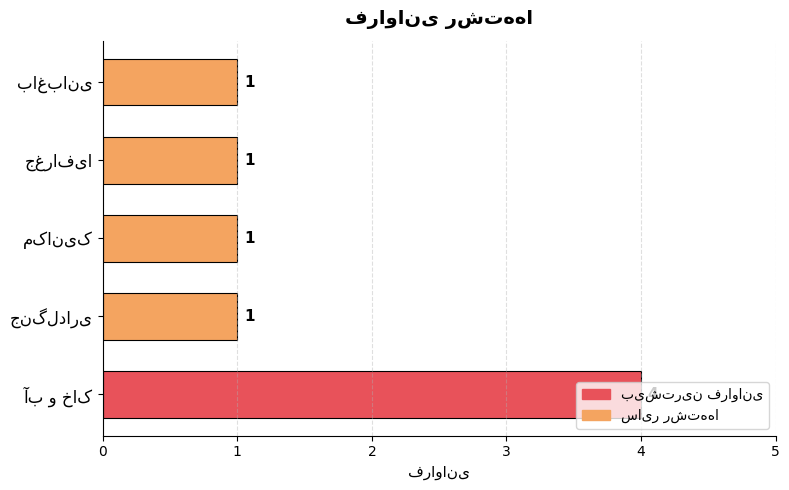

Count the values in the range 1 to 2.

4